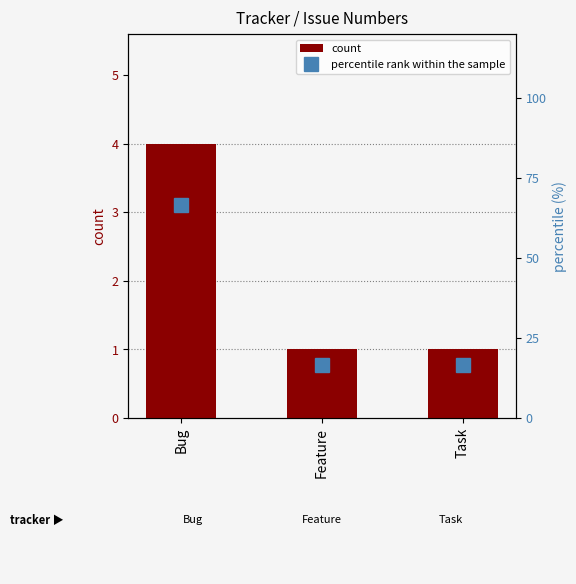

Reading left to right, what are all the values shown in this chart?

count: Bug=4.0	Feature=1.0	Task=1.0
percentile rank within the sample: Bug=66.7	Feature=16.7	Task=16.7